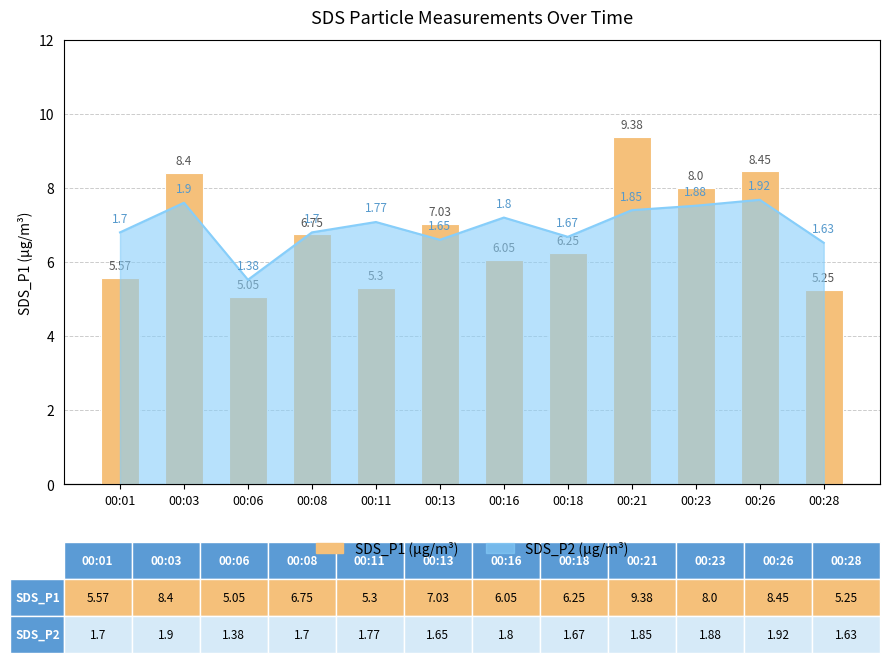

What is the difference between the second highest and minimum values?

3.4